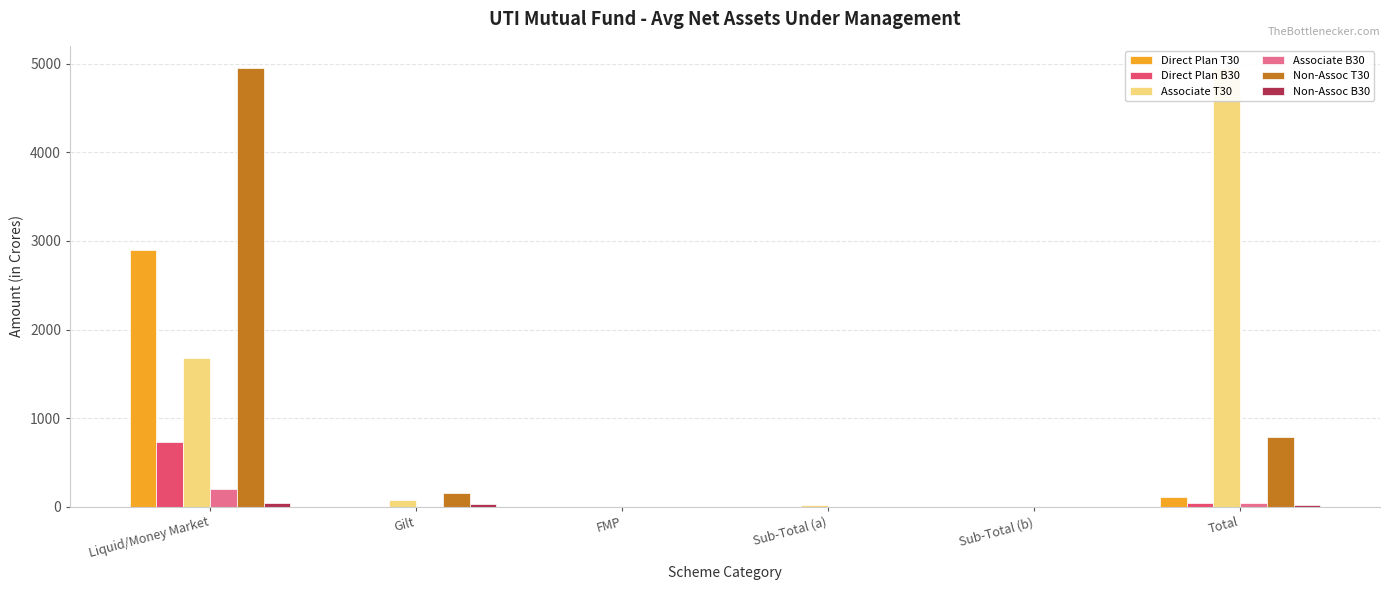

What is the difference between the Direct Plan B30 values at Liquid/Money Market and Total?

691.4